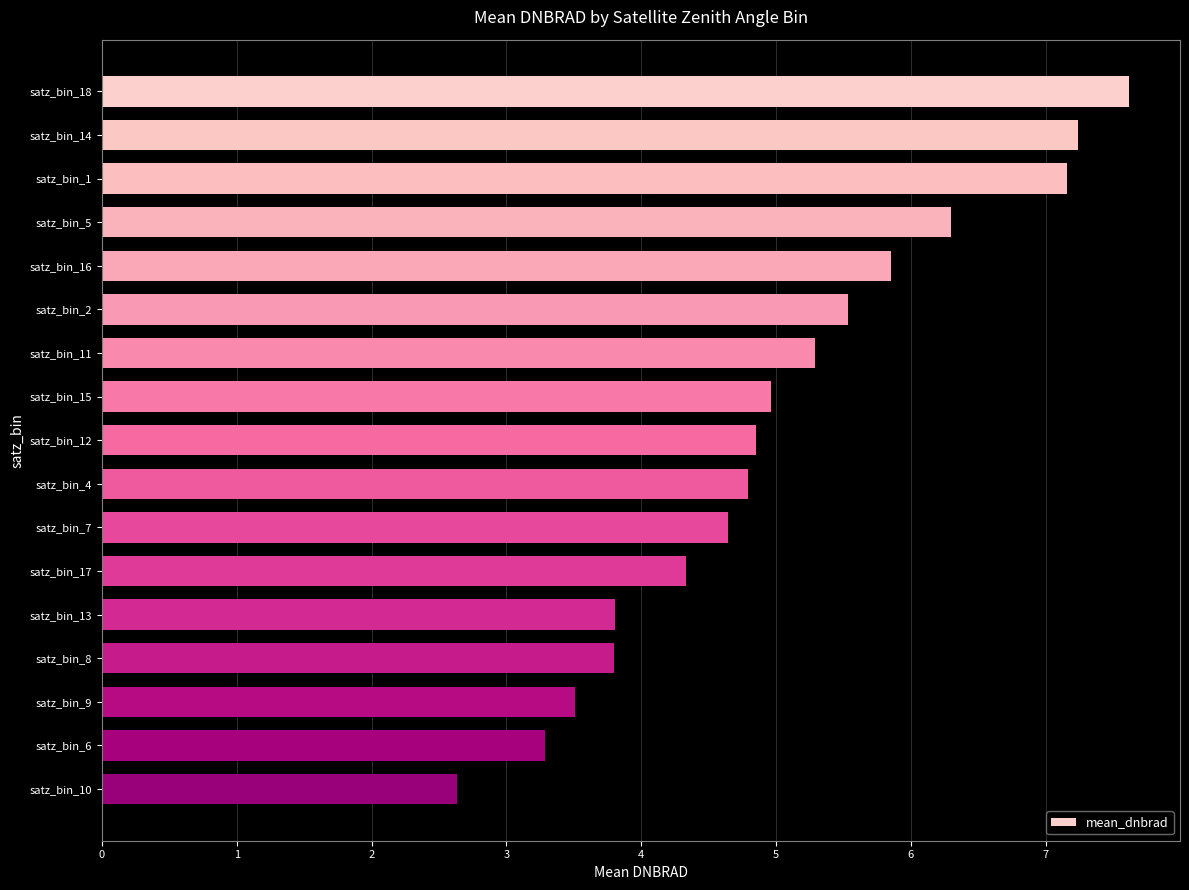

What is the average value?

5.0